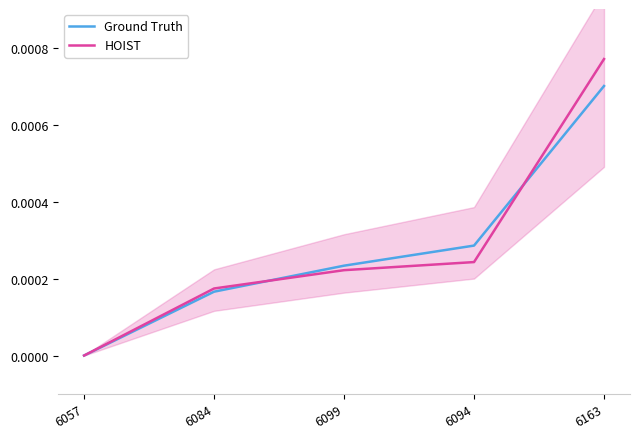

At which category is the sum across all series the highest?

6163